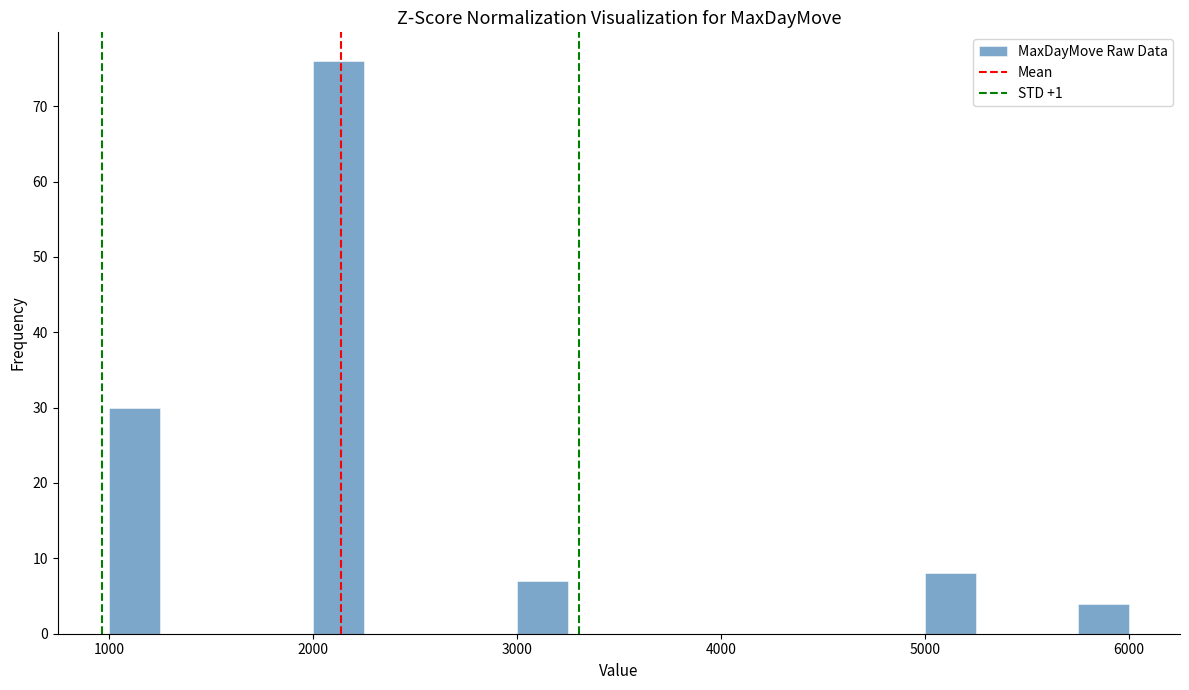

Around what value on the x-axis is the tallest bar? Give the approximate position of its centre, as read against the axis.

2100